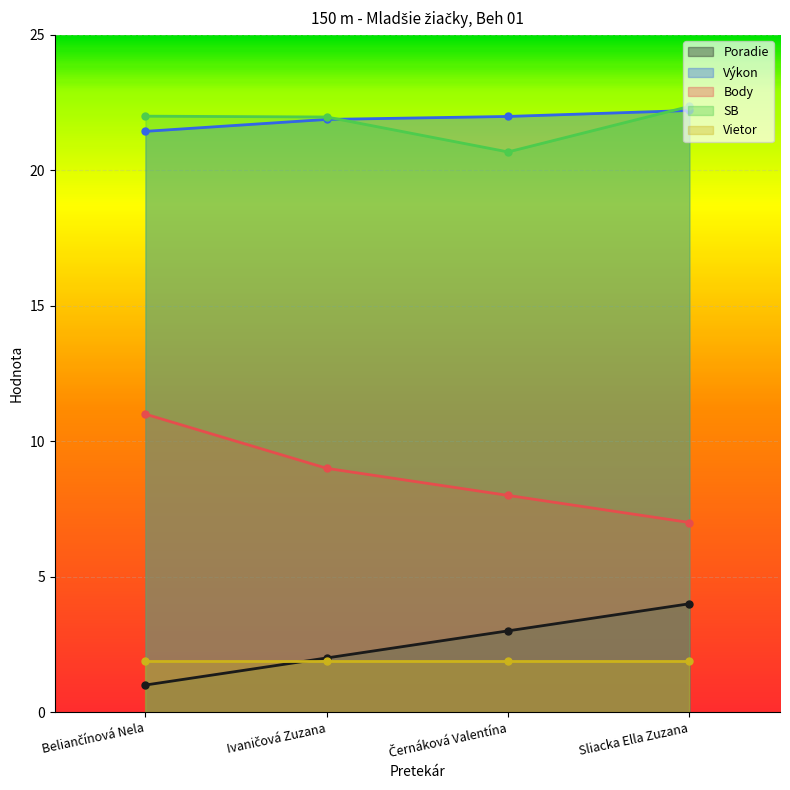

True or false: Poradie has more than 2 points higher than both neighbors.

False